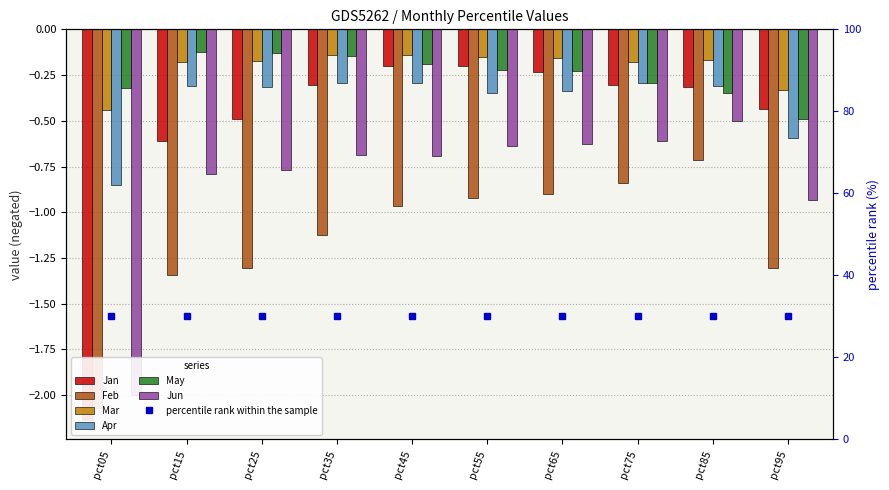

Which has a higher value, pct65 or pct55?

pct55